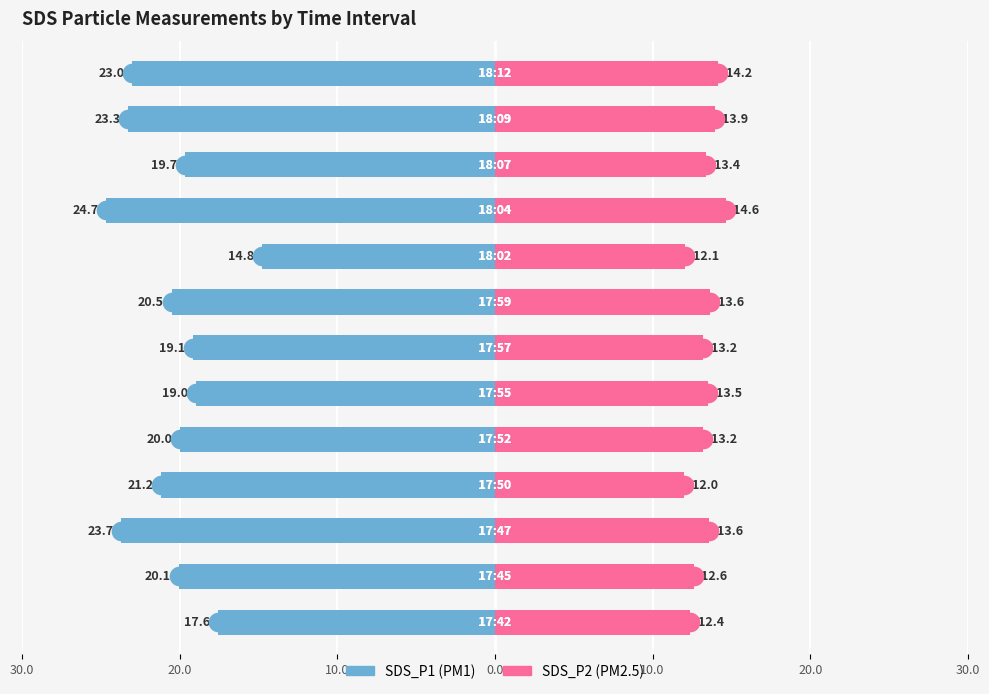

What are all the series names shown in the legend?

SDS_P1, SDS_P2